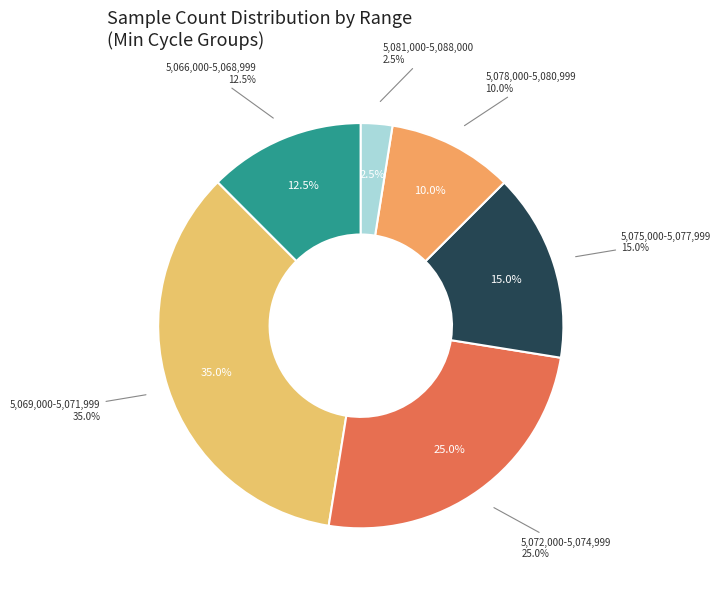

What is the total percentage of 28 and 28?

5.0%